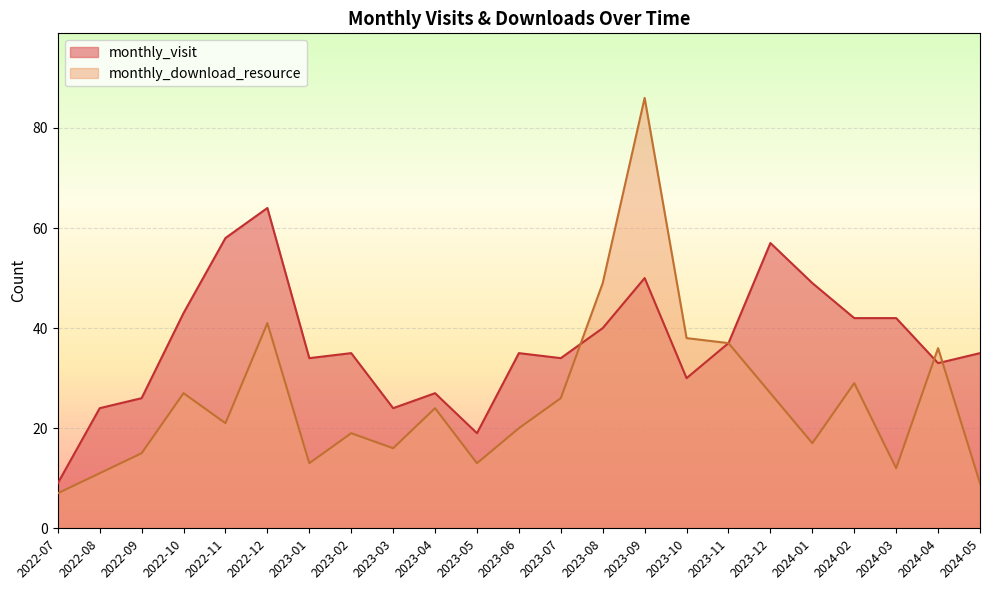

What is the value of the monthly_download_resource point at the 1st from the left?

7